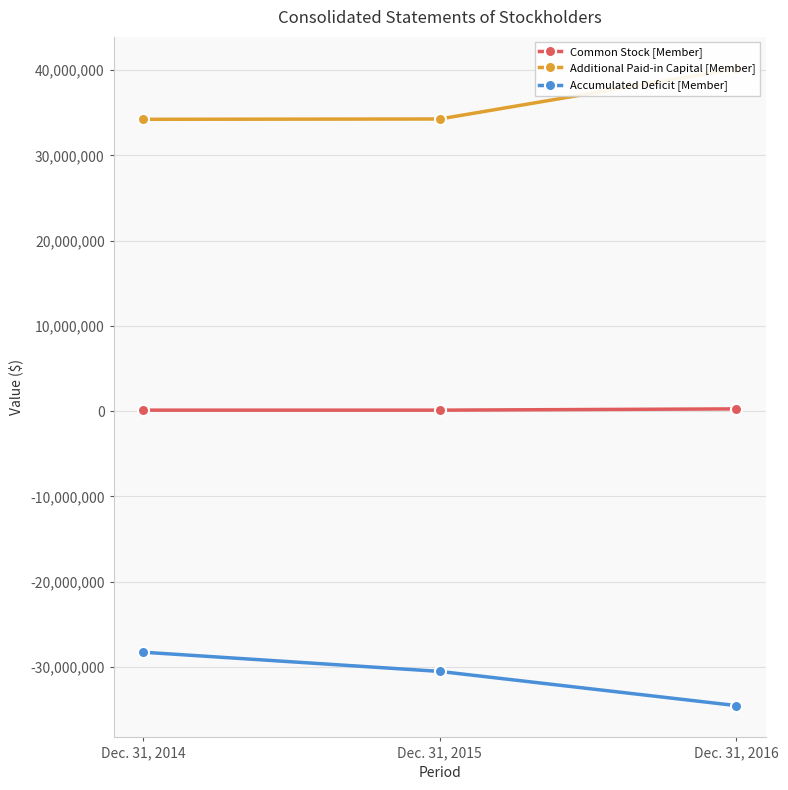

Is this an area chart (filled region under the line)?

No